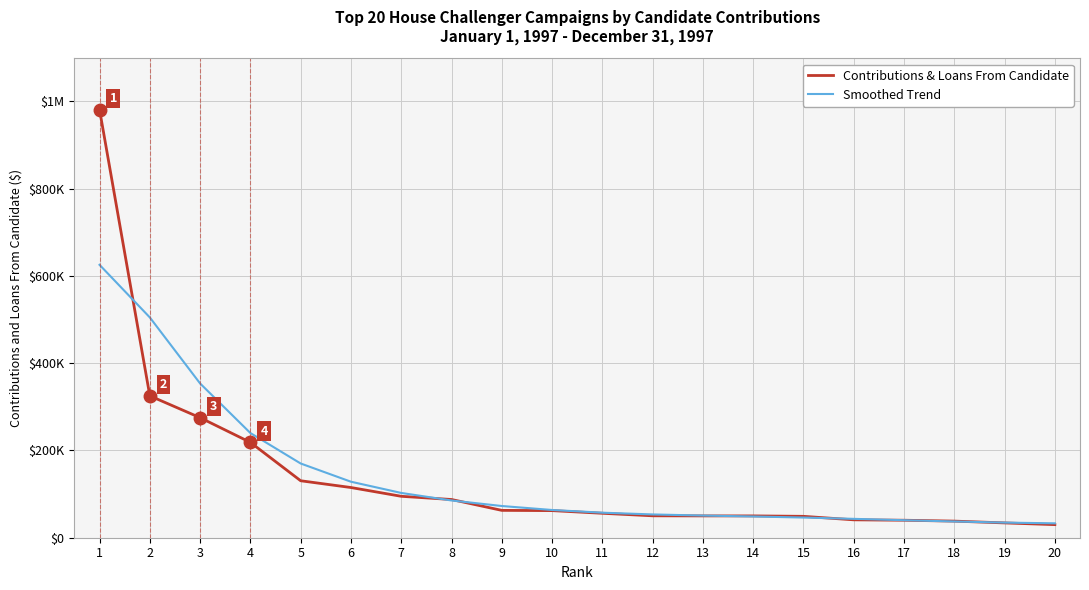

What is the difference between the highest and lowest values at 10?

1427